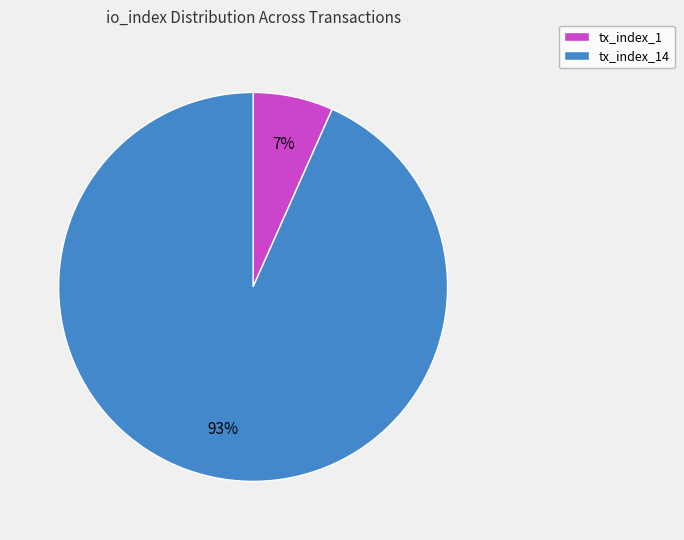

What percentage is the tx_index_1 slice, to the nearest percent?

7%